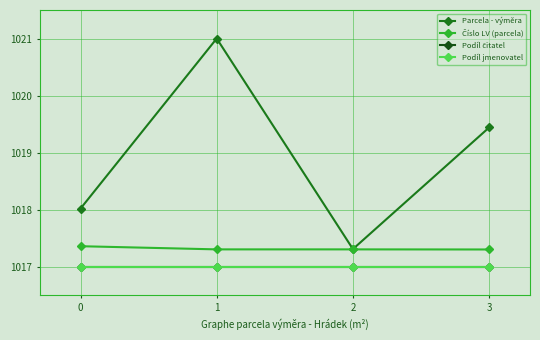

Is this an area chart (filled region under the line)?

No